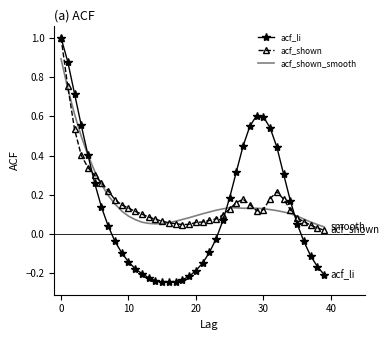

Which series has the widest spread of values?

acf_li